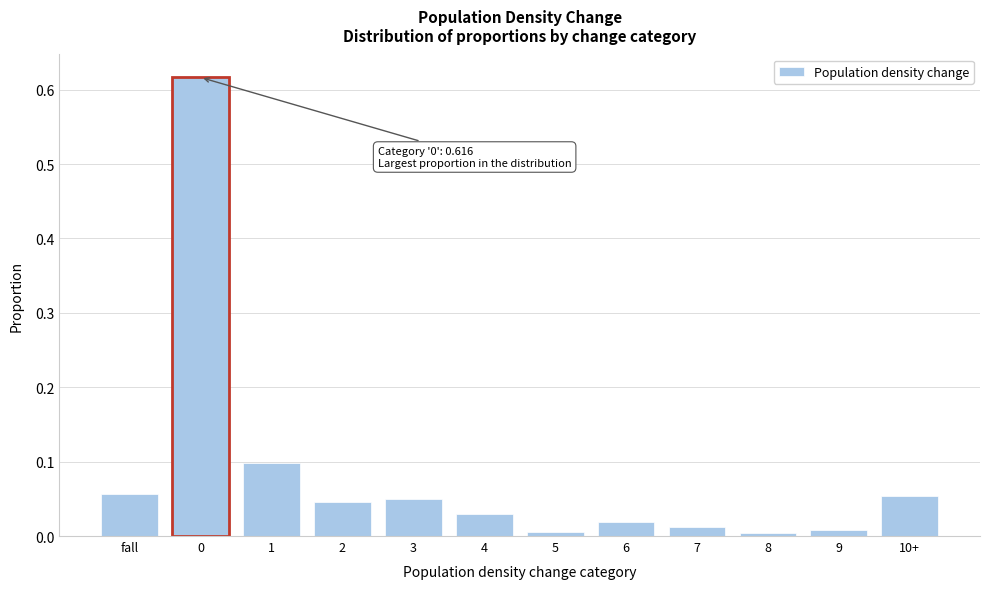

The value at 7 is 0.0. True or false?

True